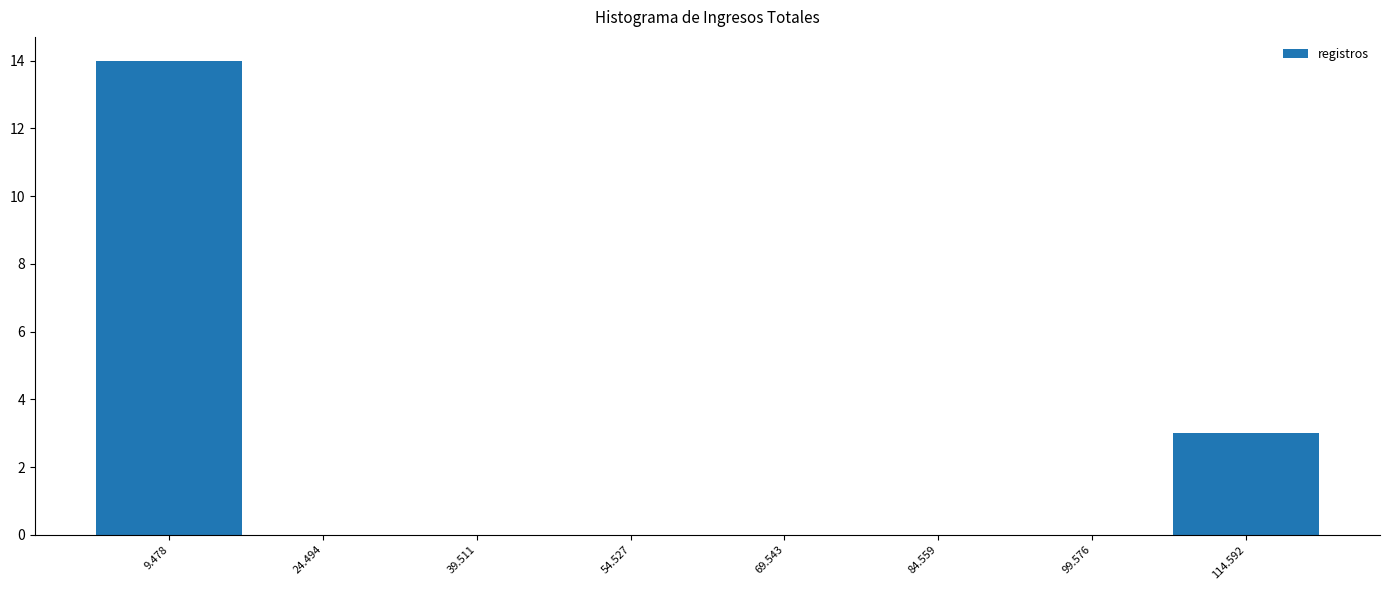

What is the height of the bar covering 2 to 16 on the x-axis? Neither the bar edges nor the heights are printed on the chart, so give them approximately, as read against the axes.

14